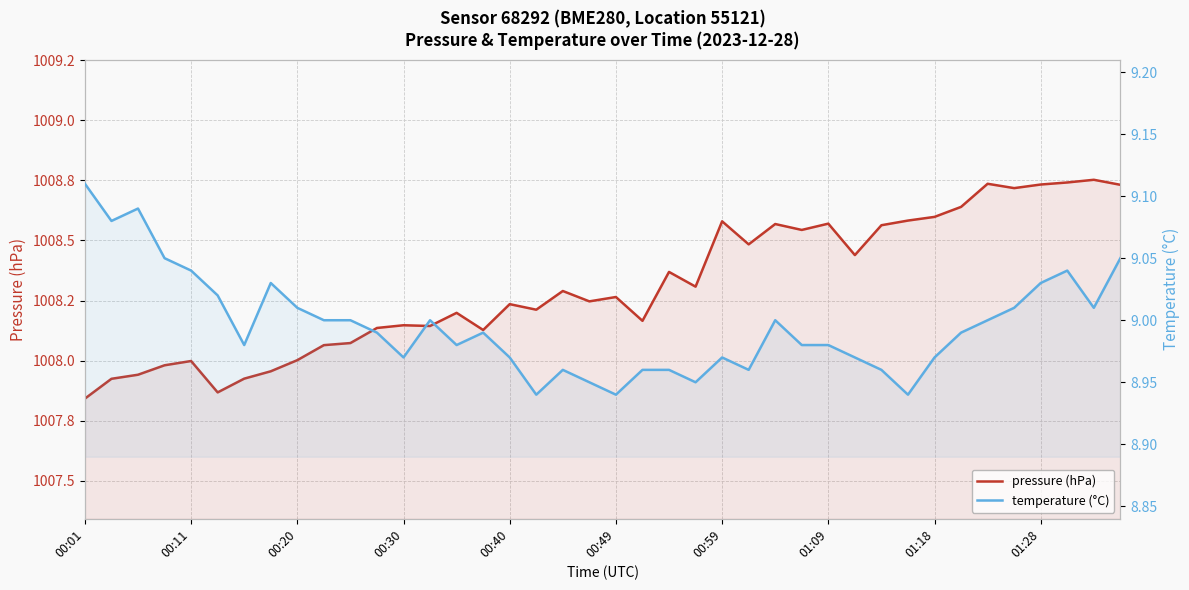

What are all the series names shown in the legend?

pressure (hPa), temperature (°C)